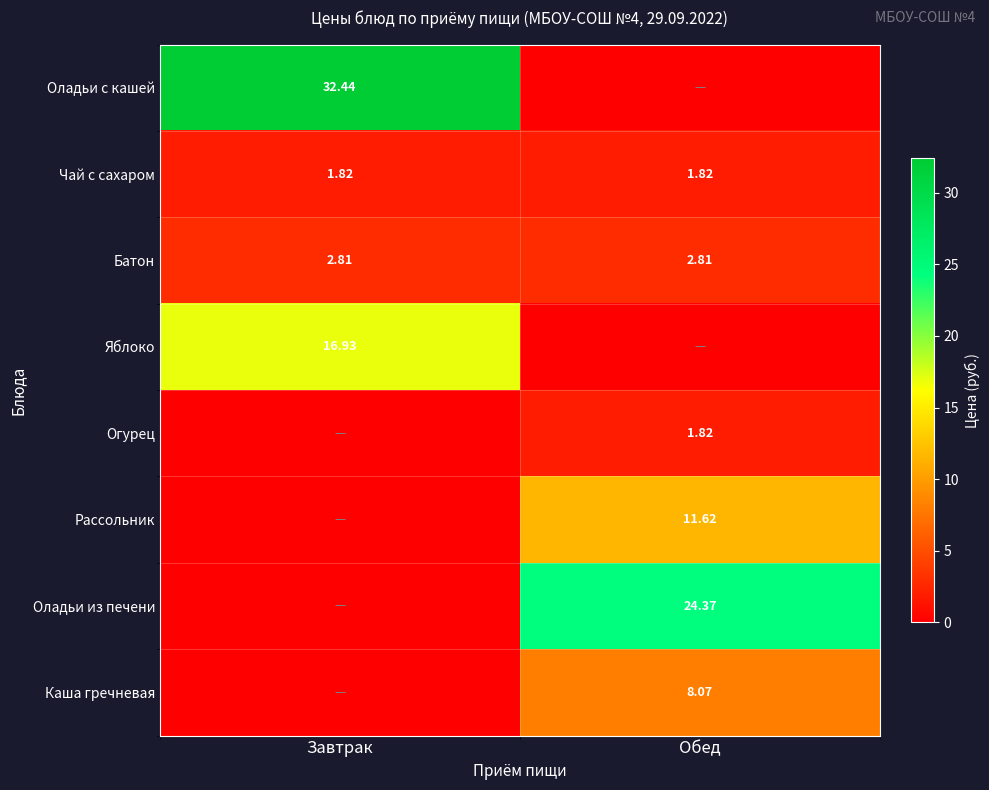

Is the value of Оладьи с кашей at Завтрак greater than the value of Оладьи из печени at Обед?

Yes